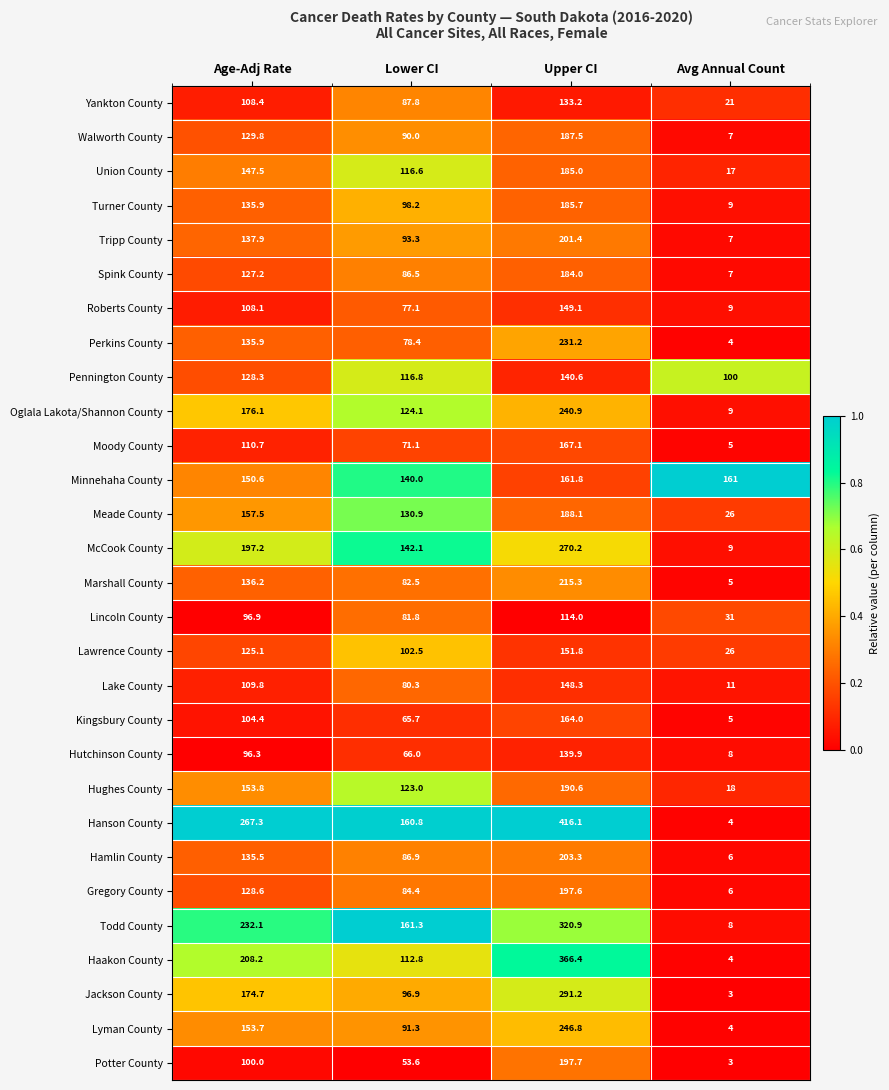

What is the greatest value displayed?

416.1